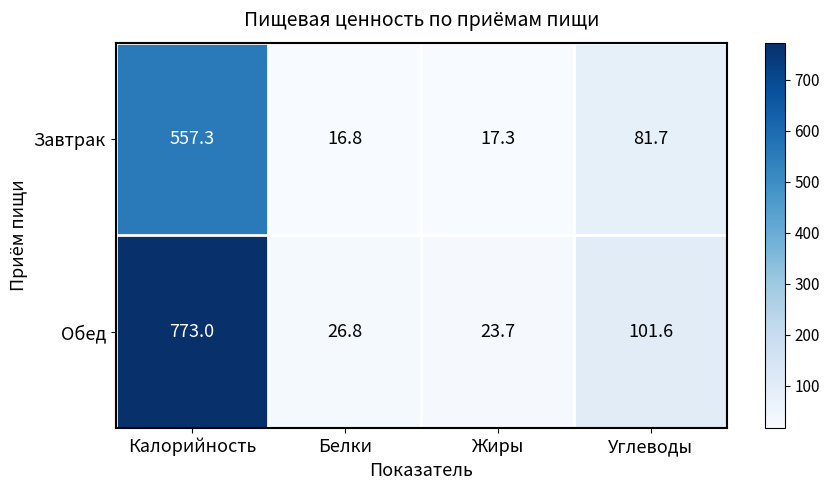

Between Жиры and Углеводы, which series saw the biggest shift?

Обед